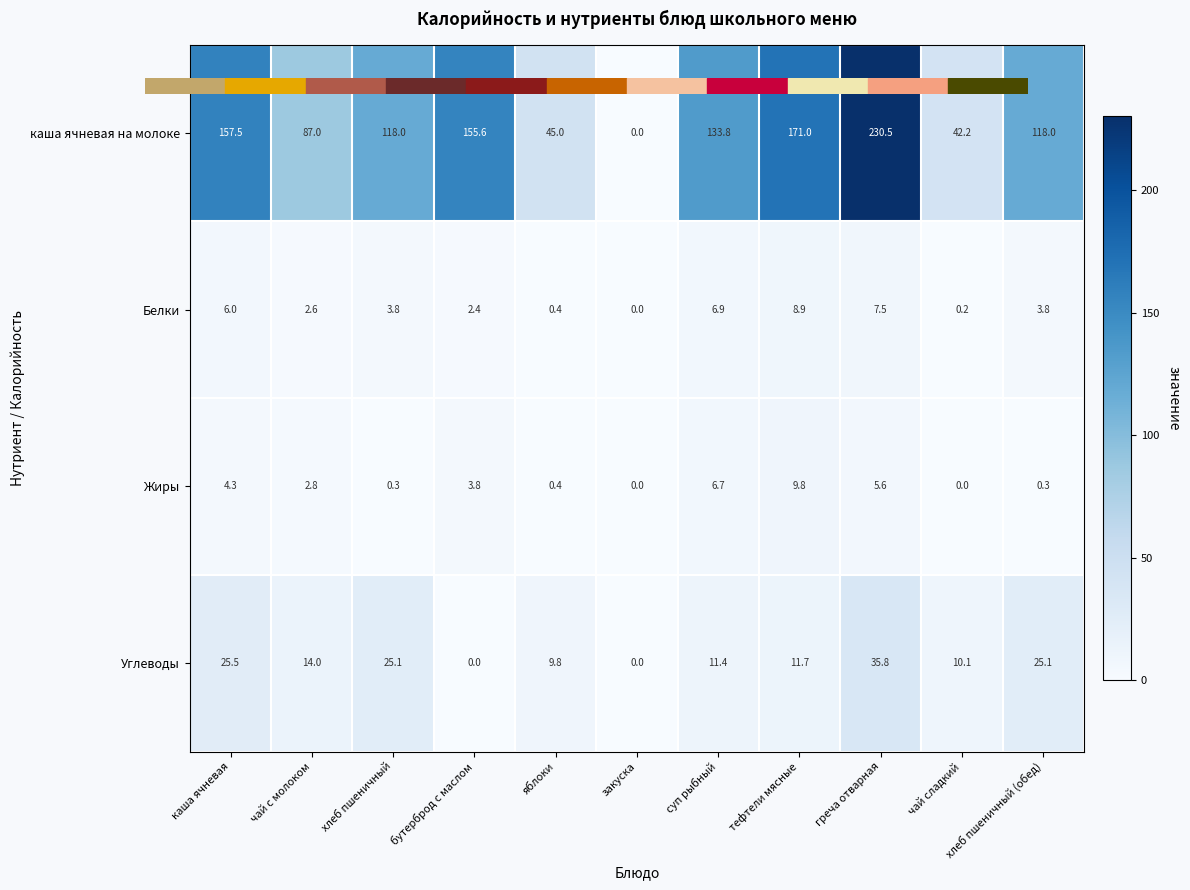

What is the sum of all Жиры values?

34.0